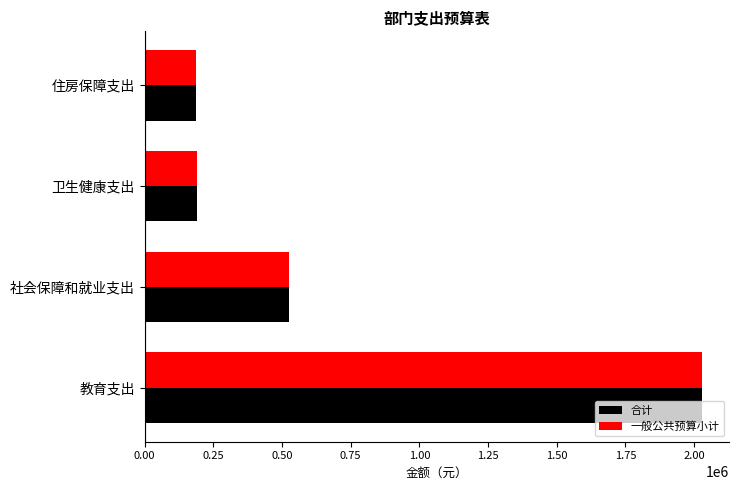

Read the 一般公共预算小计 value at 卫生健康支出.

190169.6